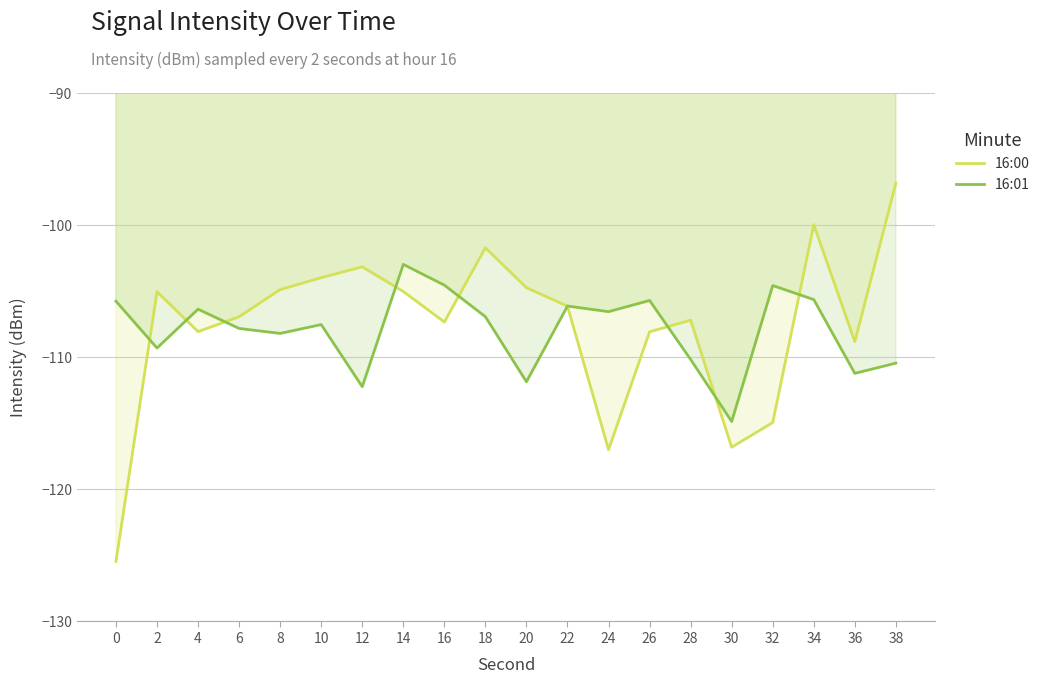

Which category has the highest value in the 16:01 series?

14